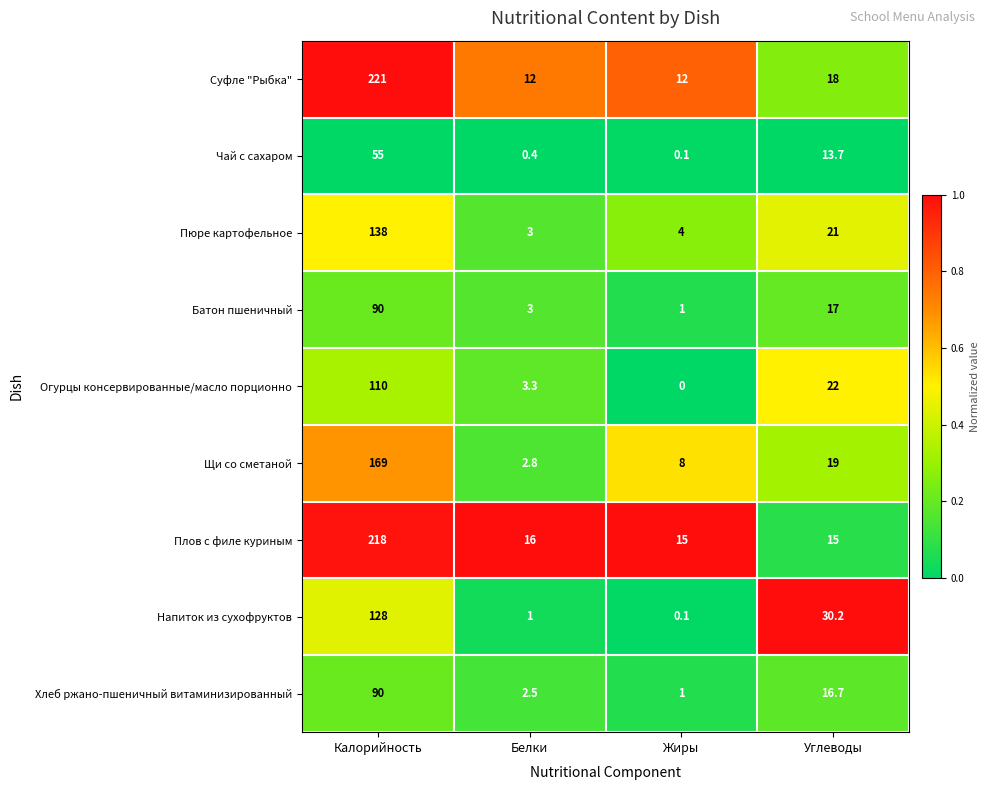

The value of Батон пшеничный at Калорийность is 90.0. True or false?

True